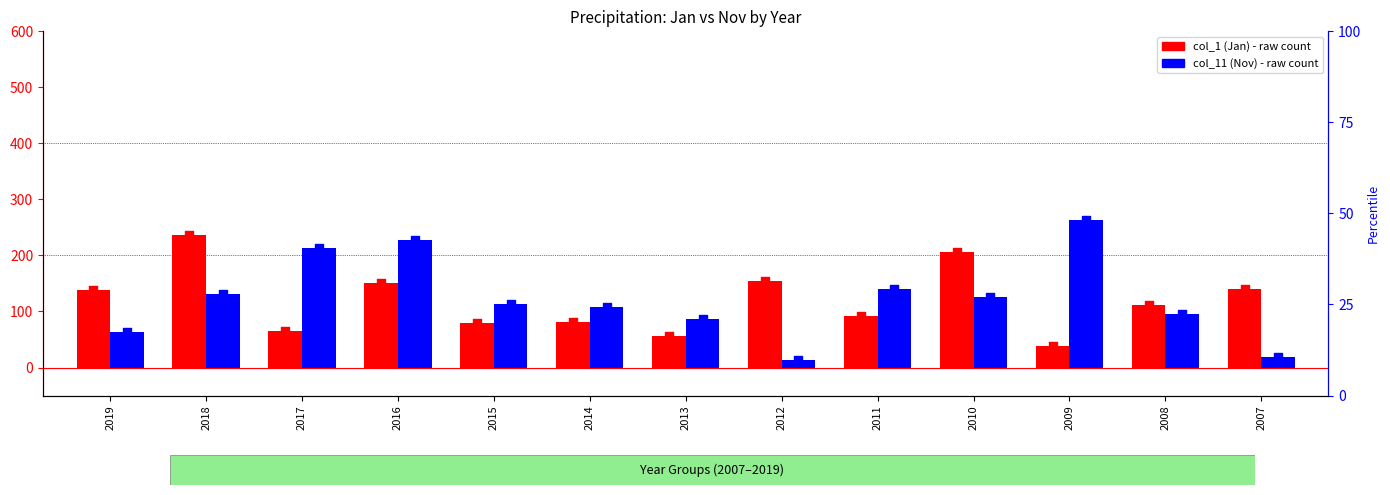

What is the total value across all series at 2014?

189.7